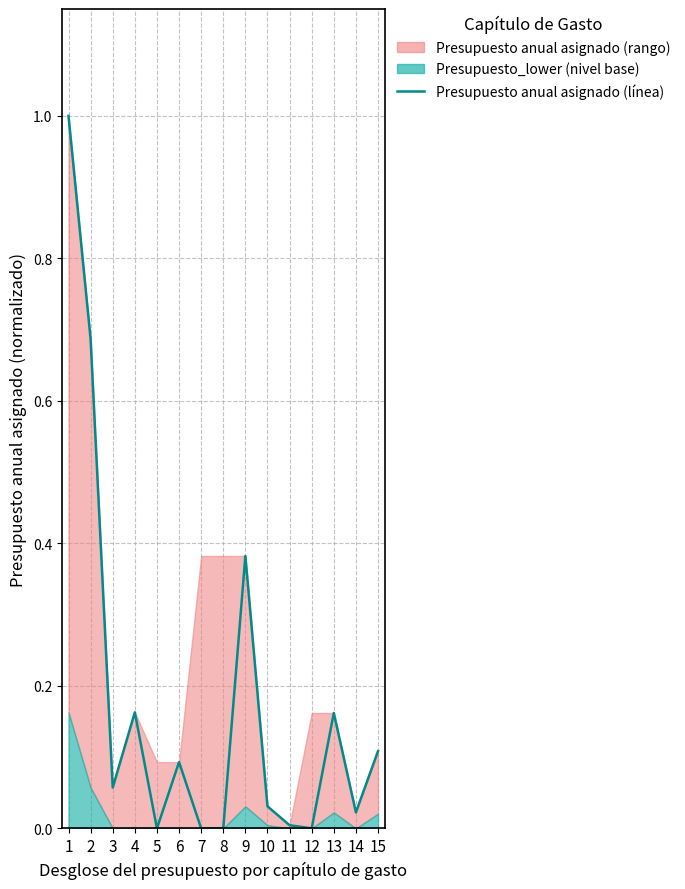

What is the average value?

0.2